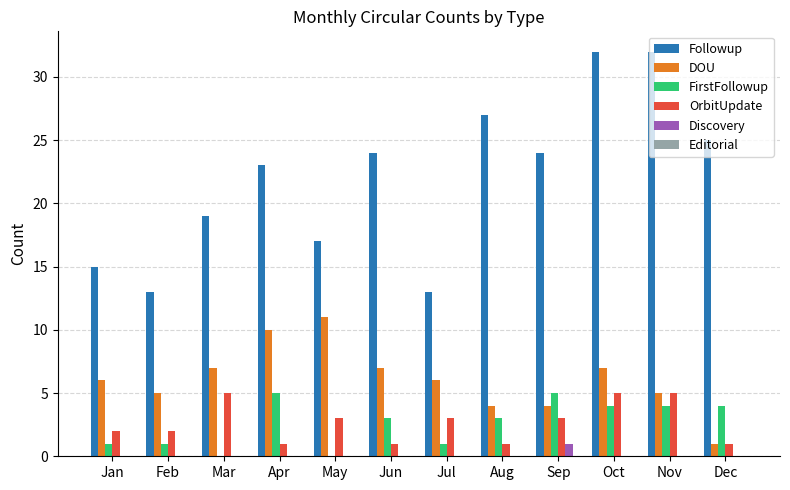

The value of DOU at Mar is 3. True or false?

False